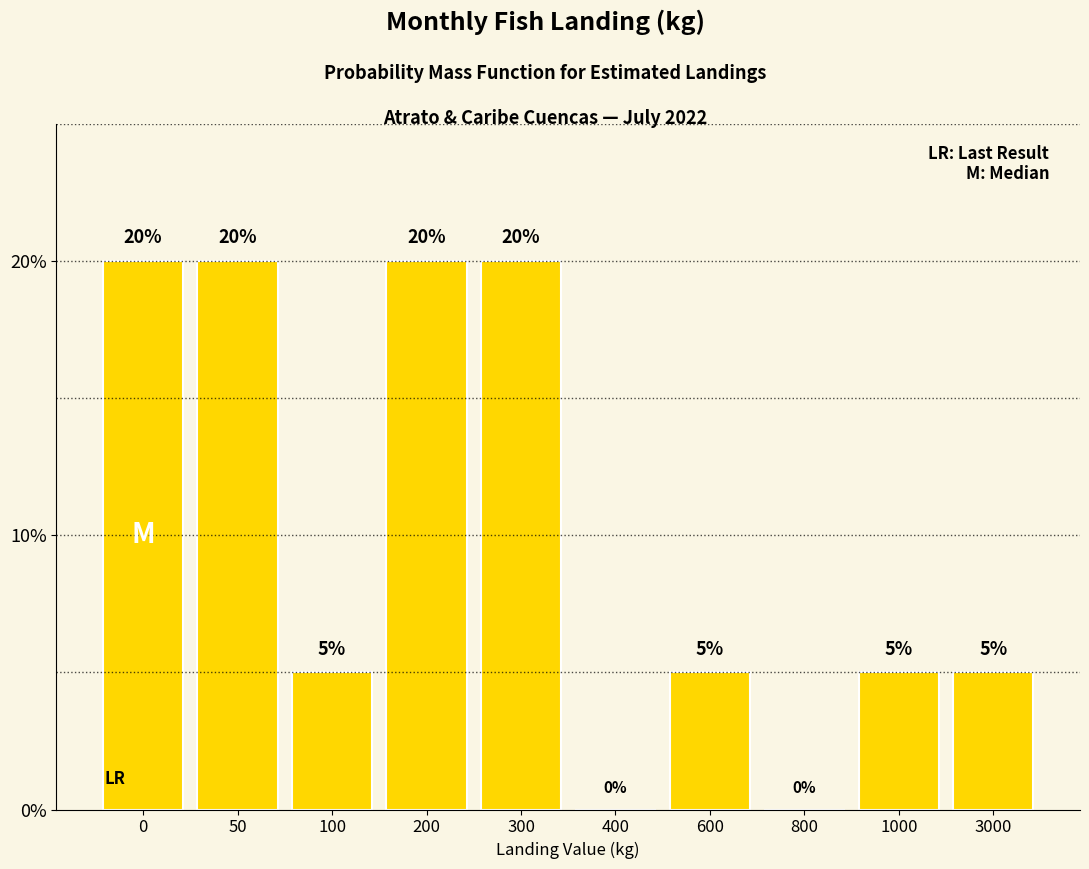

Reading left to right, extract all data points from this chart.

0=20	50=20	100=5	200=20	300=20	400=0	600=5	800=0	1000=5	3000=5